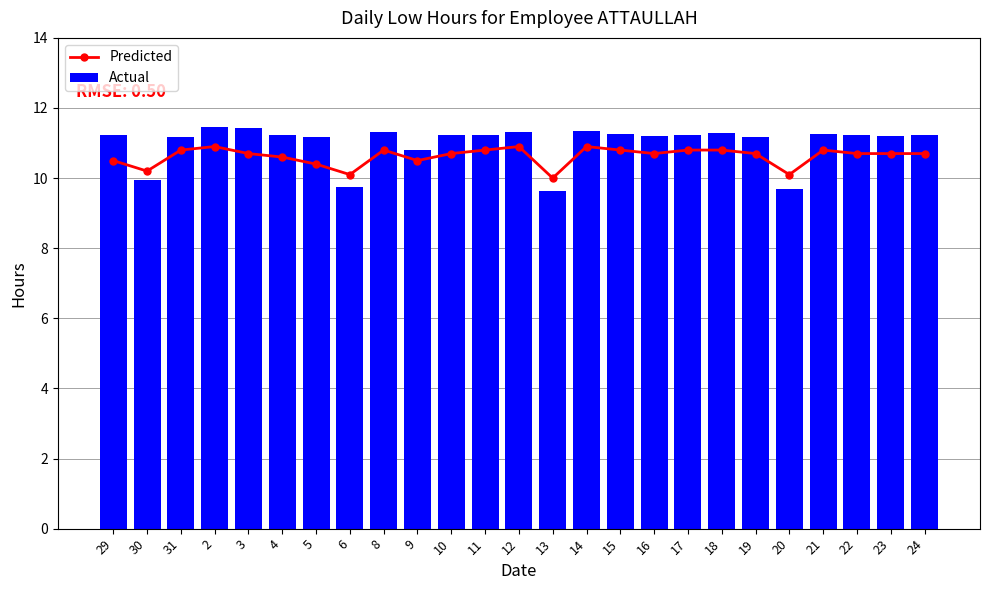

Rank the series by their maximum value, from highest to lowest.

Actual, Predicted